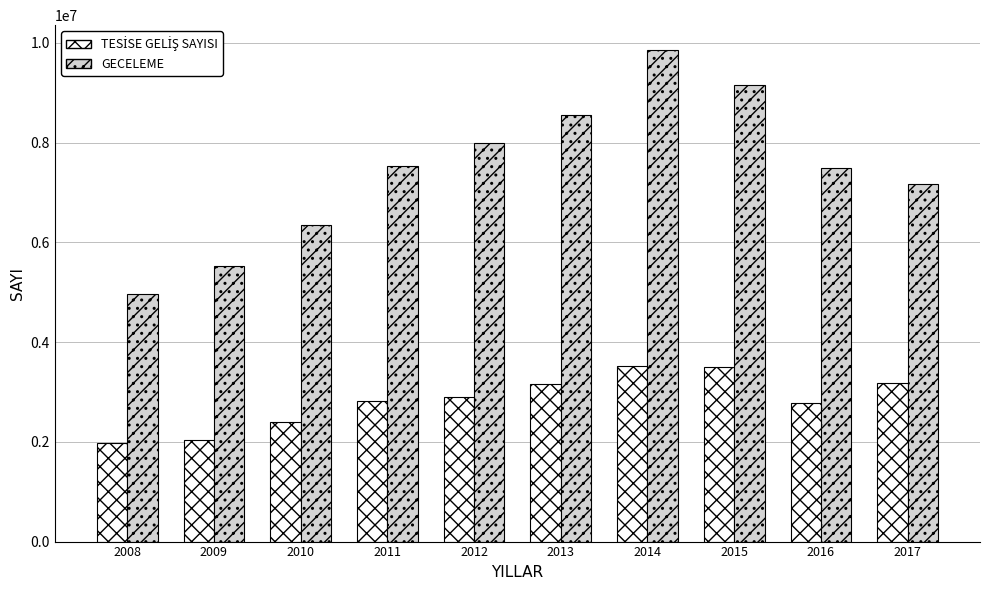

The value of GECELEME at 2013 is 8552522. True or false?

True